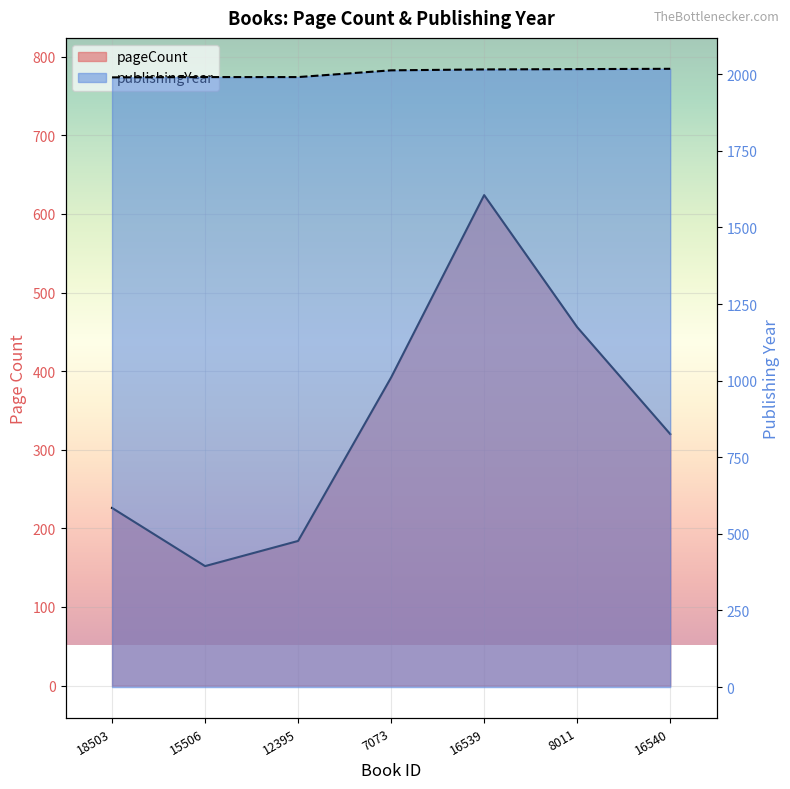

At which label does pageCount first exceed 320?

7073